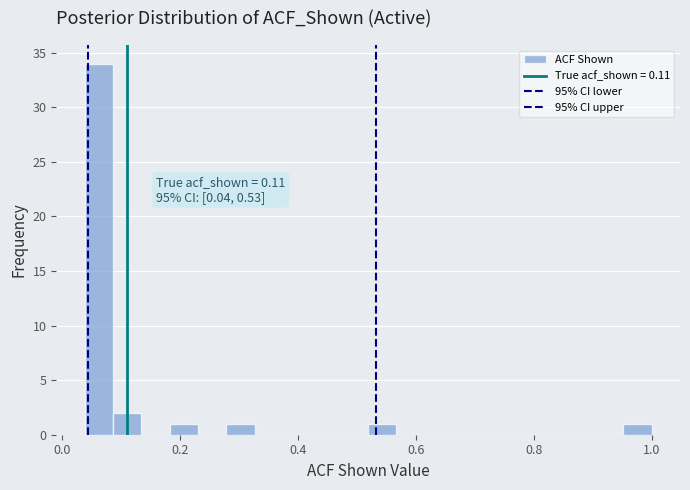

Read against the x-axis, roughly where is the centre of the tallest bar?

0.06